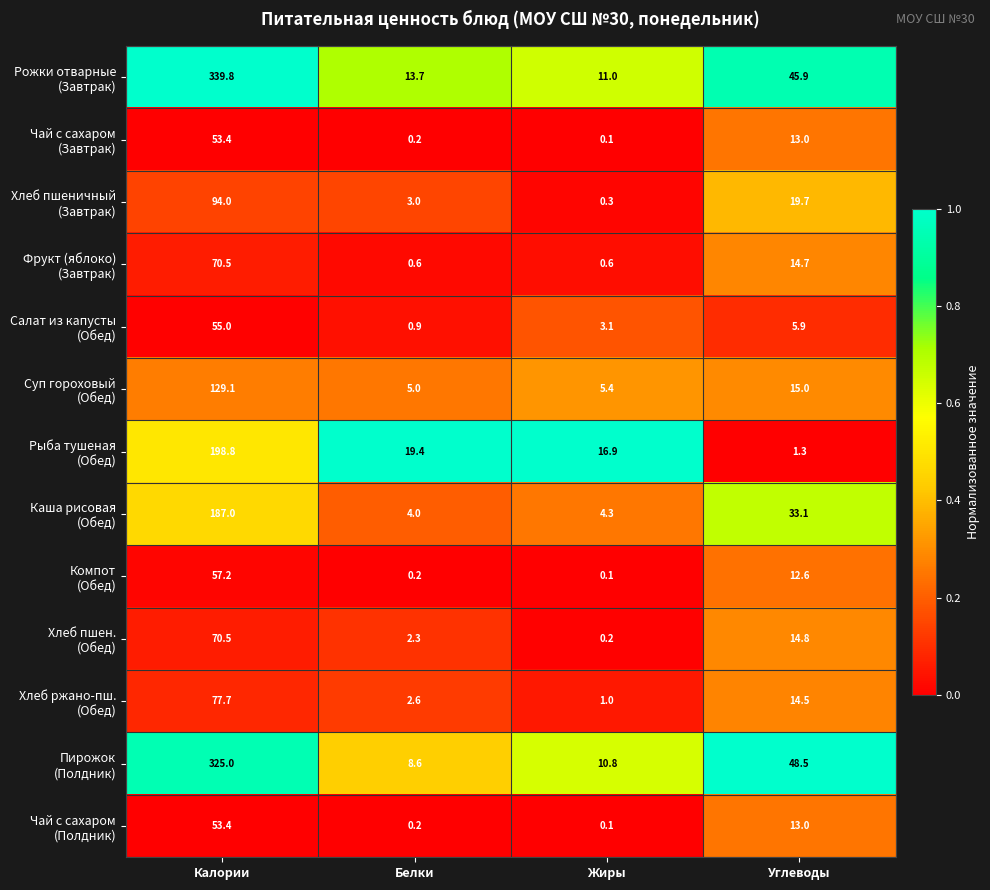

Which label corresponds to the largest value in the chart?

Калории